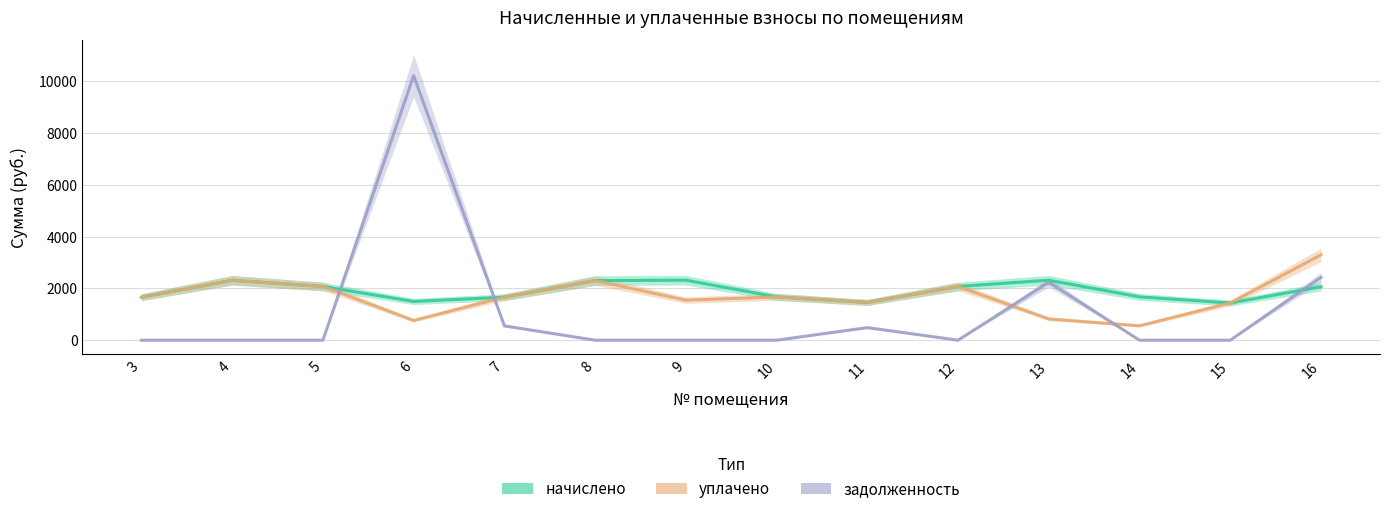

Reading left to right, what are all the values shown in this chart?

начислено: 3=1660.7	4=2313.2	5=2074.9	6=1495.7	7=1660.7	8=2302.3	9=2316.9	10=1671.7	11=1459.1	12=2074.9	13=2316.9	14=1671.7	15=1437.1	16=2064.0
уплачено: 3=1660.7	4=2313.2	5=2074.9	6=762.6	7=1660.7	8=2302.3	9=1544.6	10=1671.7	11=1459.1	12=2074.9	13=820.5	14=557.2	15=1437.1	16=3295.8
задолженность: 3=0.0	4=0.0	5=0.0	6=10215.9	7=553.6	8=0.0	9=0.0	10=0.0	11=486.4	12=0.0	13=2236.7	14=0.0	15=0.0	16=2428.0